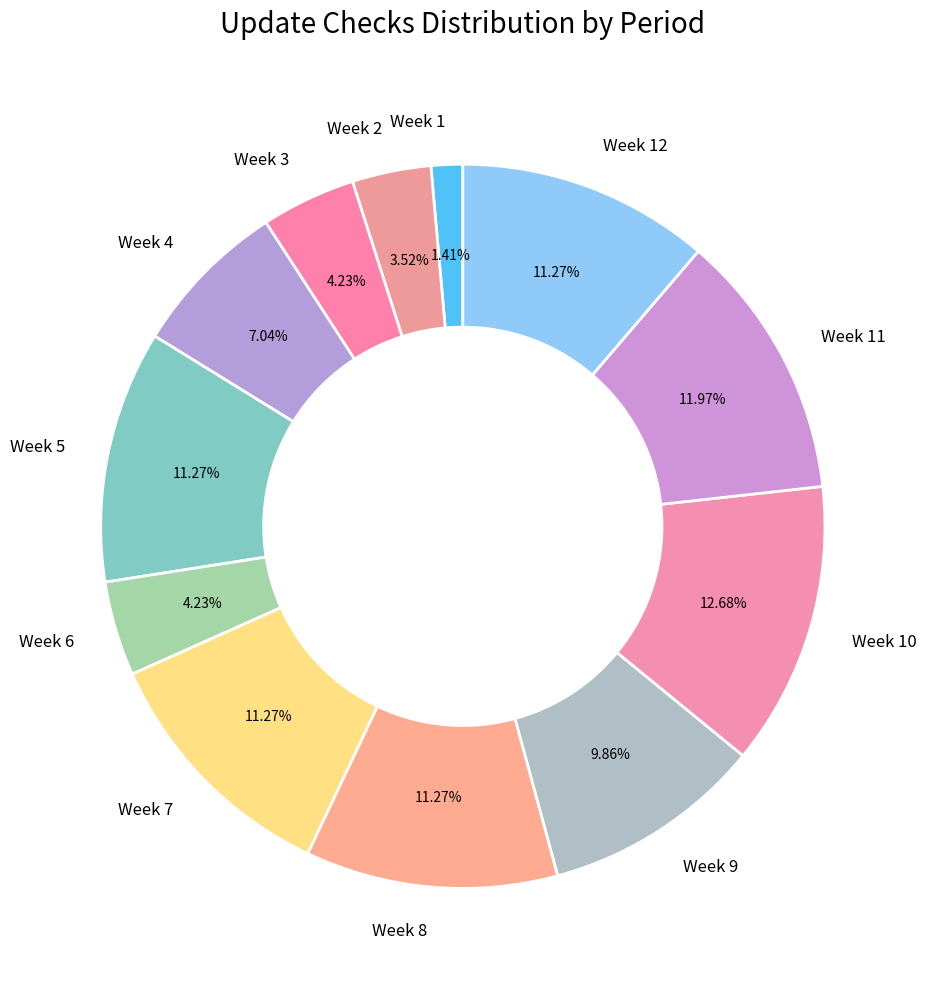

Combined, do Week 9 and Week 1 account for over 50%?

No